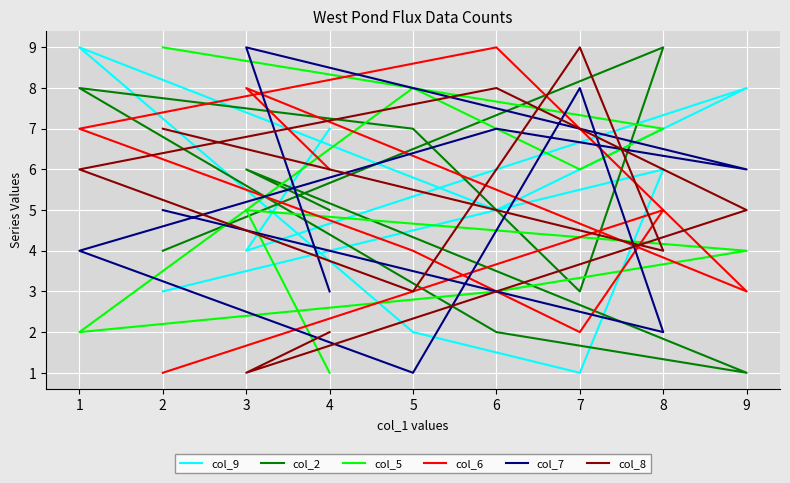

What are all the series names shown in the legend?

col_9, col_2, col_5, col_6, col_7, col_8